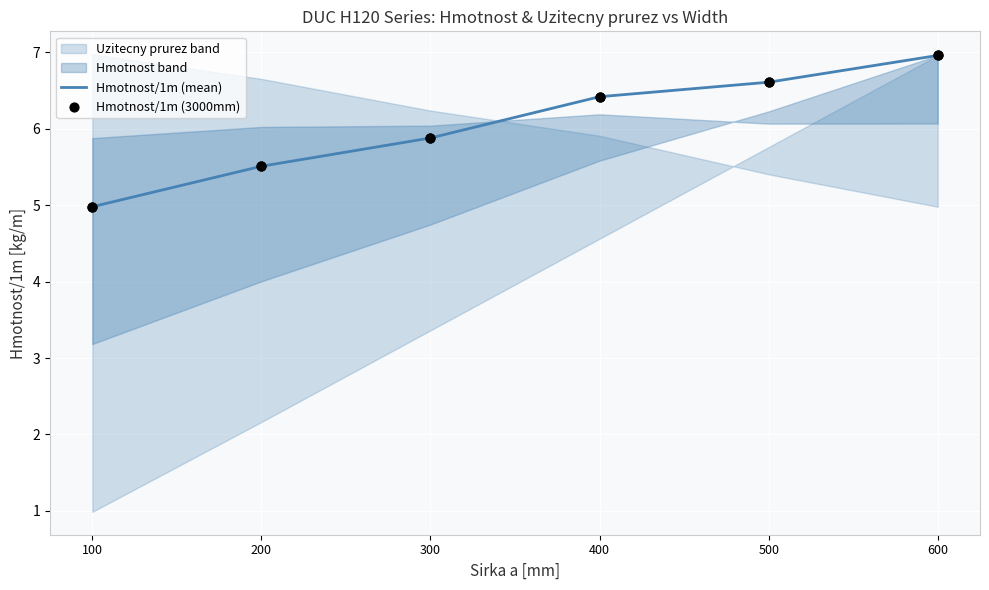

Which series reaches the maximum Y coordinate?

Hmotnost/1m (mean)